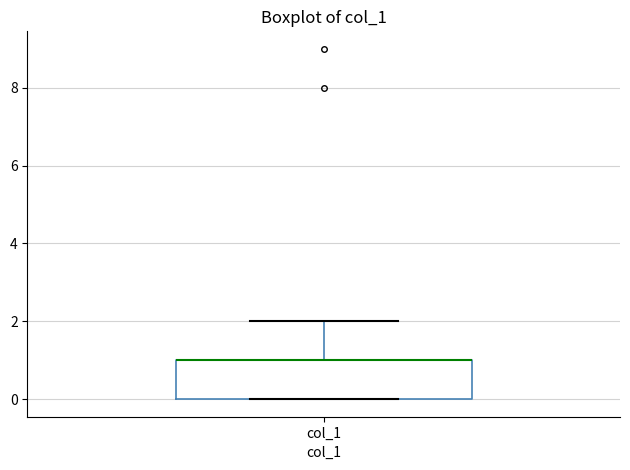

Transcribe this box plot: give where the median line is, the range the box spans, and where the two whiskers end, as read against the y-axis. The values are not printed on the chart, so give them approximately, as read against the axis.

median 1 (drawn on the box's upper edge), box 0 to 1, whiskers 0 to 2